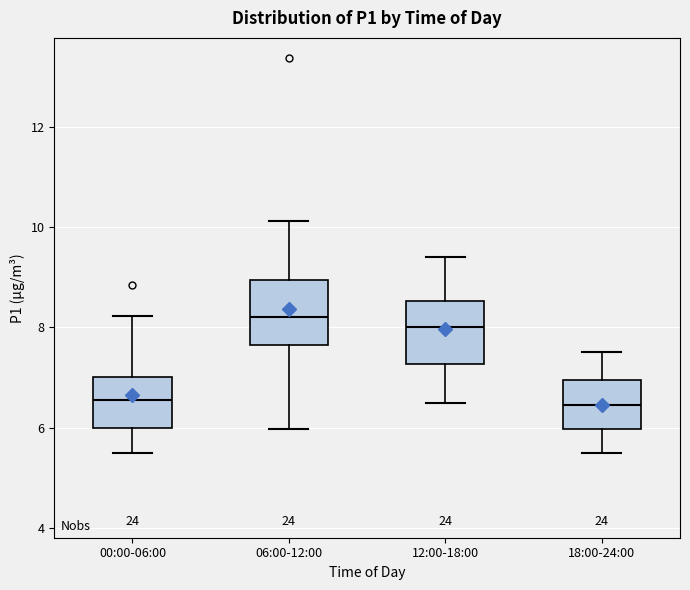

Reading left to right, transcribe this box plot: for each box, give where its median line is, the range the box spans, and where its two whiskers end, as read against the y-axis. The values are not printed on the chart, so give them approximately, as read against the axis.

00:00-06:00: median 6.6, box 6.0 to 7.0, whiskers 5.6 to 8.2
06:00-12:00: median 8.2, box 7.6 to 9.0, whiskers 6.0 to 10.2
12:00-18:00: median 8.0, box 7.2 to 8.6, whiskers 6.6 to 9.4
18:00-24:00: median 6.4, box 6.0 to 7.0, whiskers 5.6 to 7.6